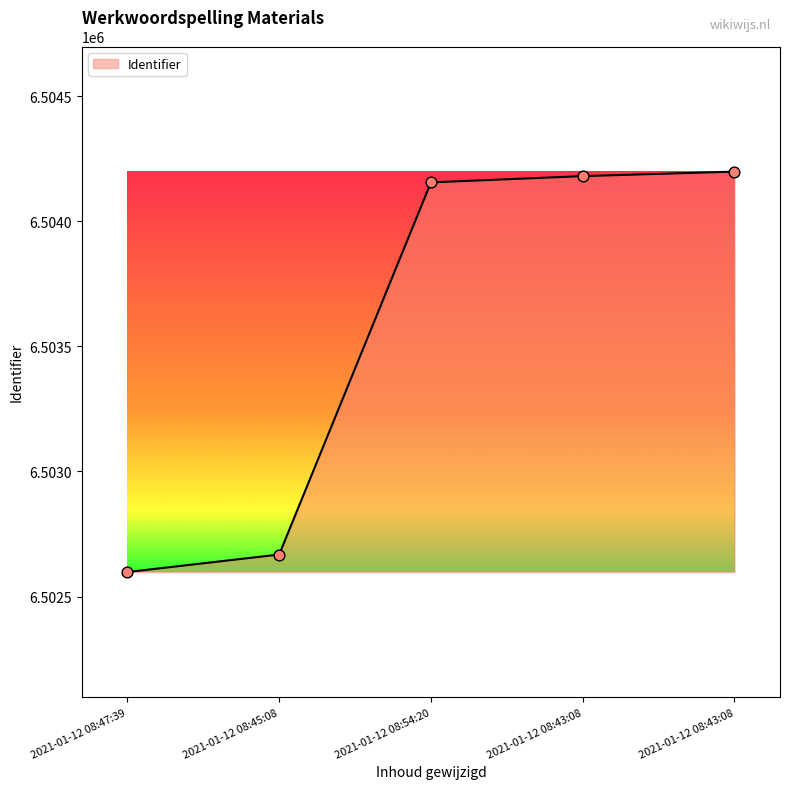

What is the change in value from 2021-01-12 08:45:08 to 2021-01-12 08:43:08?

+1530